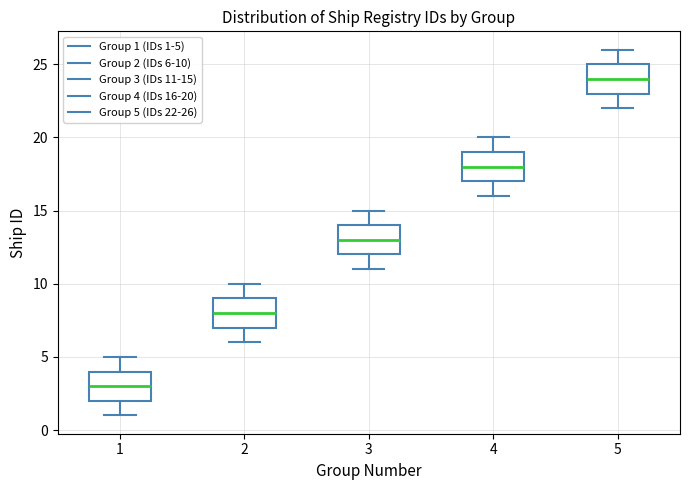

Reading left to right, transcribe this box plot: for each box, give where its median line is, the range the box spans, and where its two whiskers end, as read against the y-axis. The values are not printed on the chart, so give them approximately, as read against the axis.

1: median 3, box 2 to 4, whiskers 1 to 5
2: median 8, box 7 to 9, whiskers 6 to 10
3: median 13, box 12 to 14, whiskers 11 to 15
4: median 18, box 17 to 19, whiskers 16 to 20
5: median 24, box 23 to 25, whiskers 22 to 26